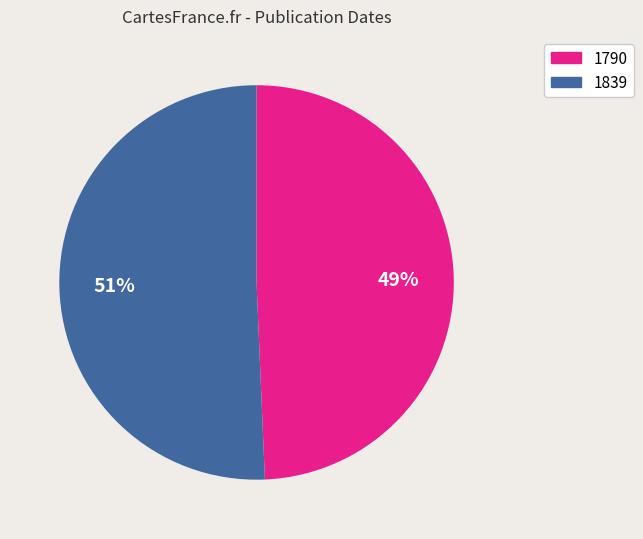

Which category has the smallest portion of the pie?

1790